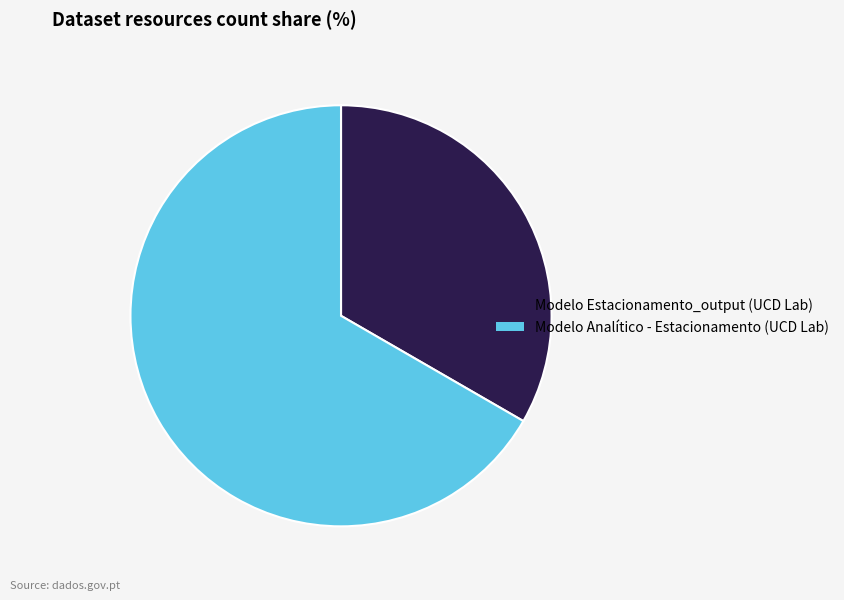

Rank the categories by value from highest to lowest.

Modelo Analítico - Estacionamento (UCD Lab), Modelo Estacionamento_output (UCD Lab)